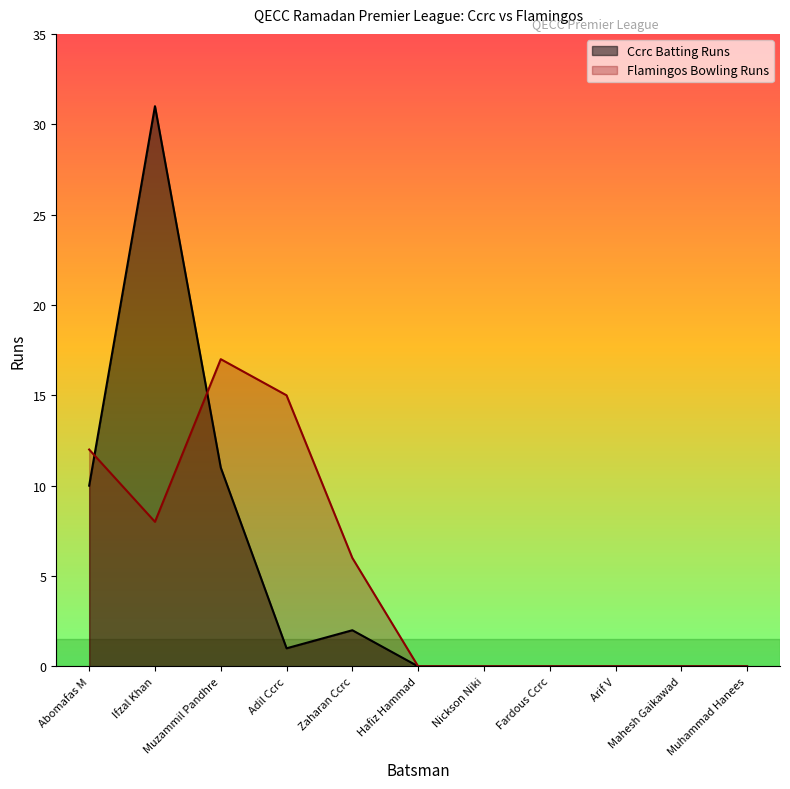

Reading right to left, extract all data points from this chart.

Ccrc Batting Runs: Muhammad Hanees=0	Mahesh Gaikawad=0	Arif V=0	Fardous Ccrc=0	Nickson Niki=0	Hafiz Hammad=0	Zaharan Ccrc=2	Adil Ccrc=1	Muzammil Pandhre=11	Ifzal Khan=31	Abomafas M=10
Flamingos Bowling Runs: Muhammad Hanees=0	Mahesh Gaikawad=0	Arif V=0	Fardous Ccrc=0	Nickson Niki=0	Hafiz Hammad=0	Zaharan Ccrc=6	Adil Ccrc=15	Muzammil Pandhre=17	Ifzal Khan=8	Abomafas M=12